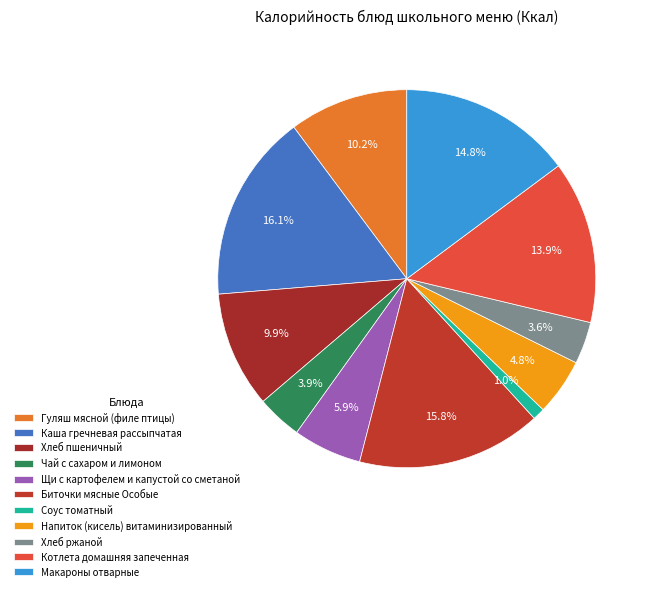

How many slices are in this pie chart?

11